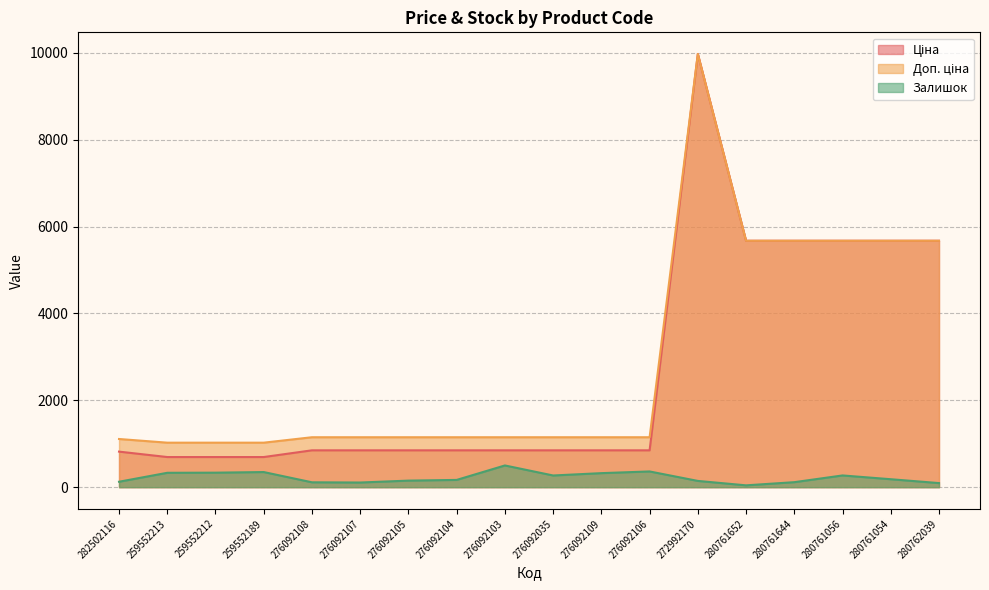

At which label does Залишок reach its peak?

276092103